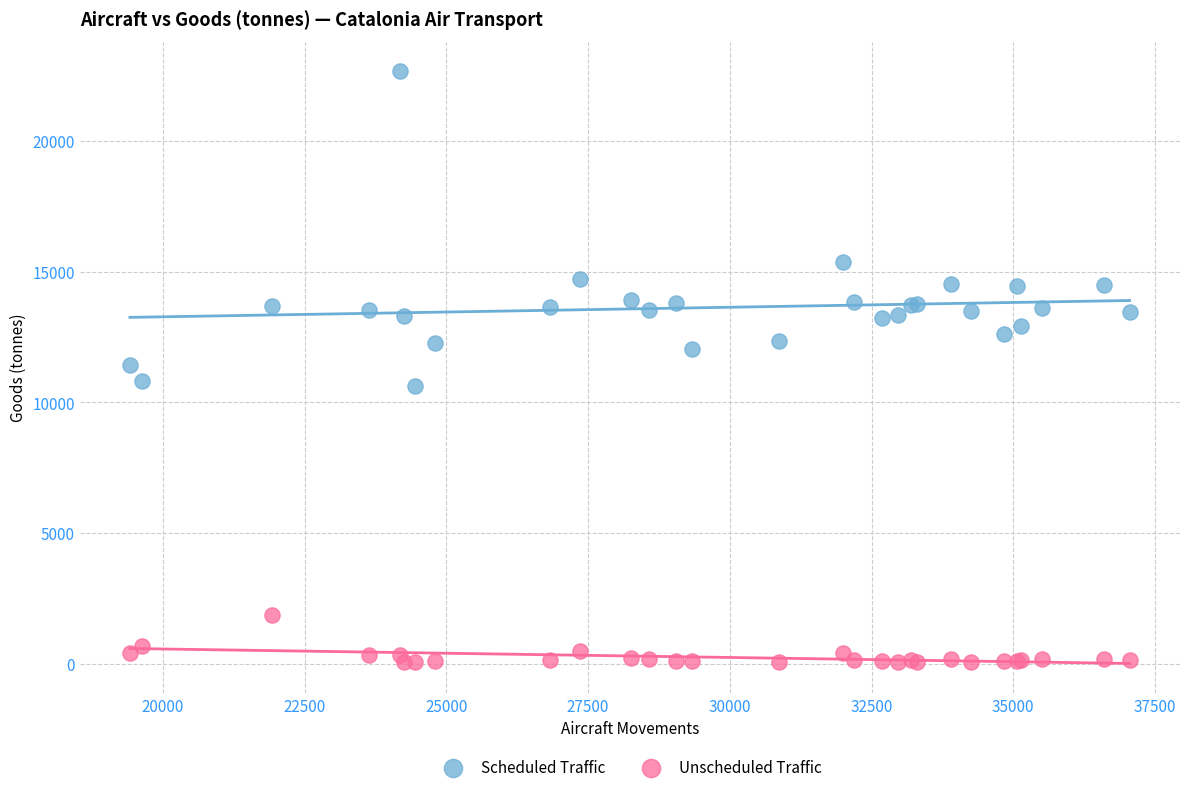

What are all the series names shown in the legend?

Scheduled Traffic, Unscheduled Traffic